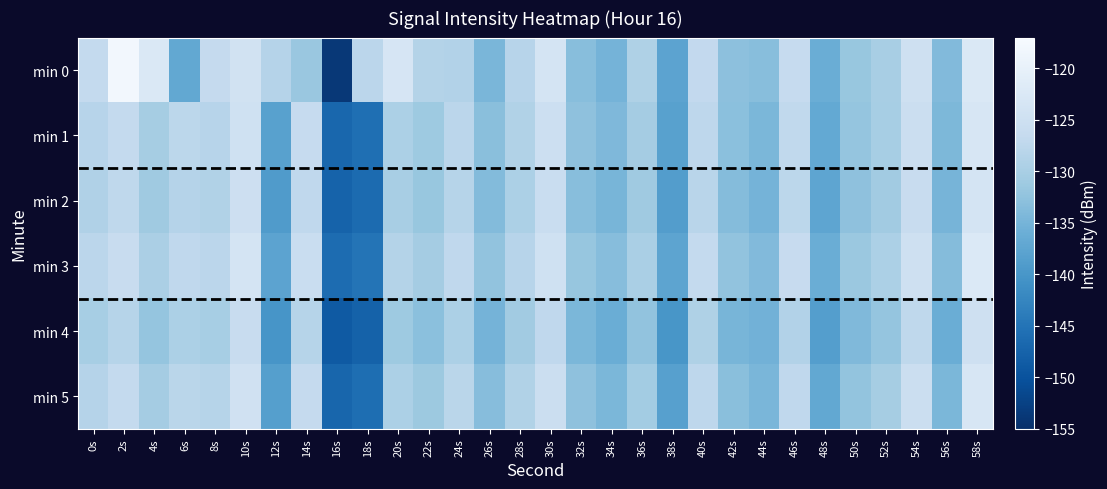

Between 58s and 48s, which is larger?

58s